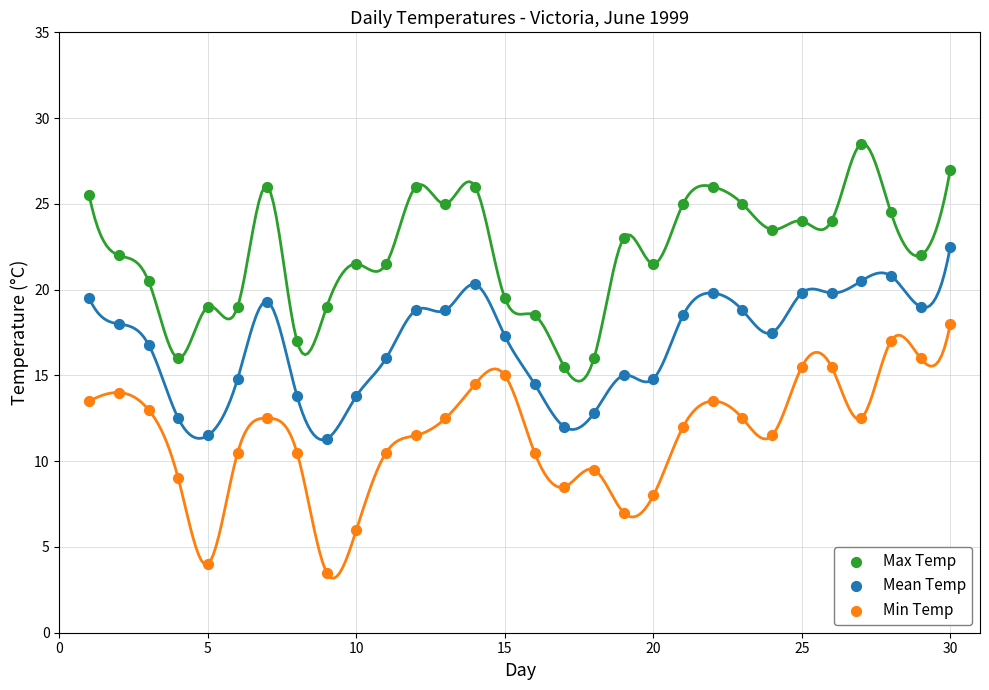

Which series contains the lowest Y value?

Min Temp